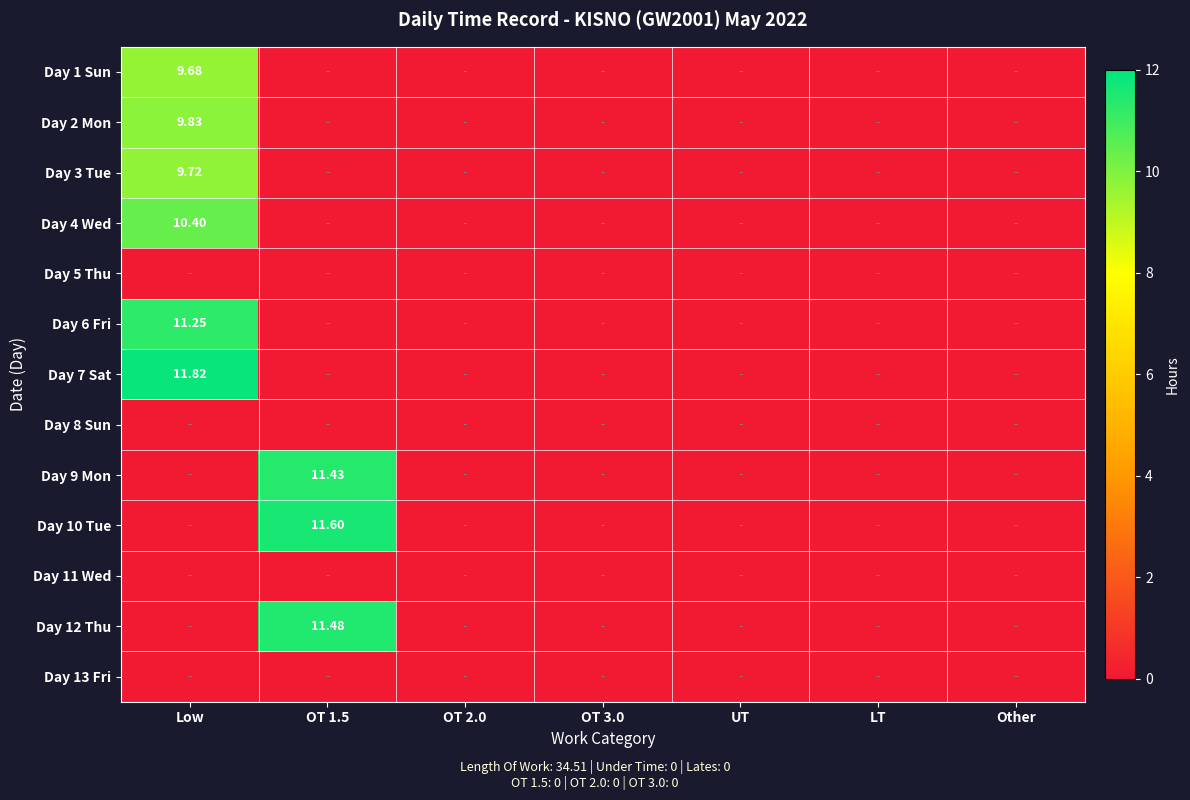

What is the spread (max minus min) of values at OT 1.5?

11.6